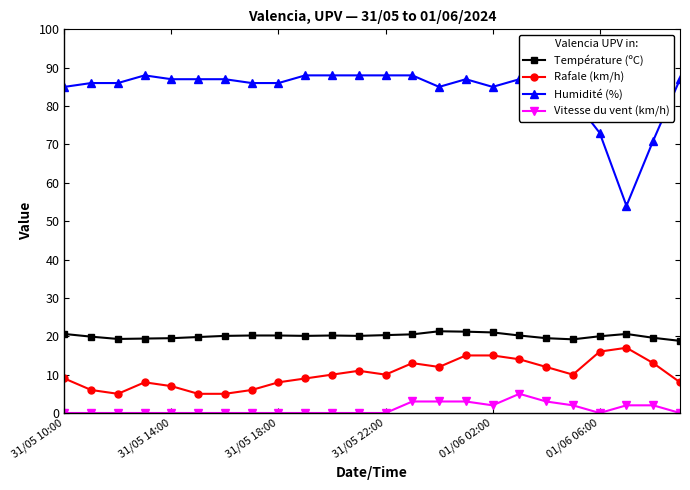

True or false: Température (ºC) has more than 0 points higher than both neighbors.

True